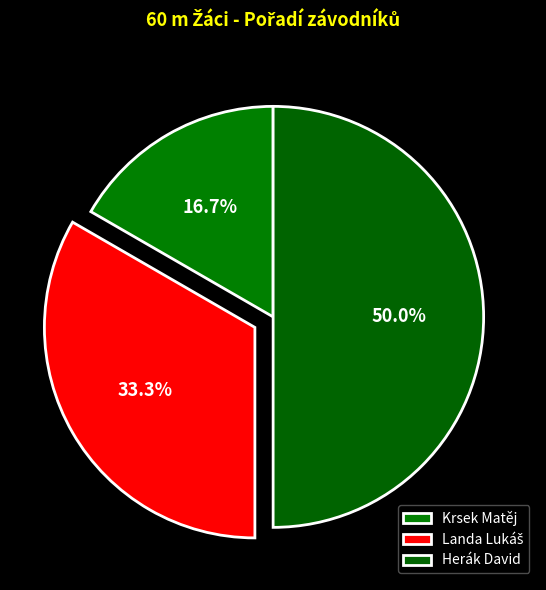

Count the number of slices in the pie.

3